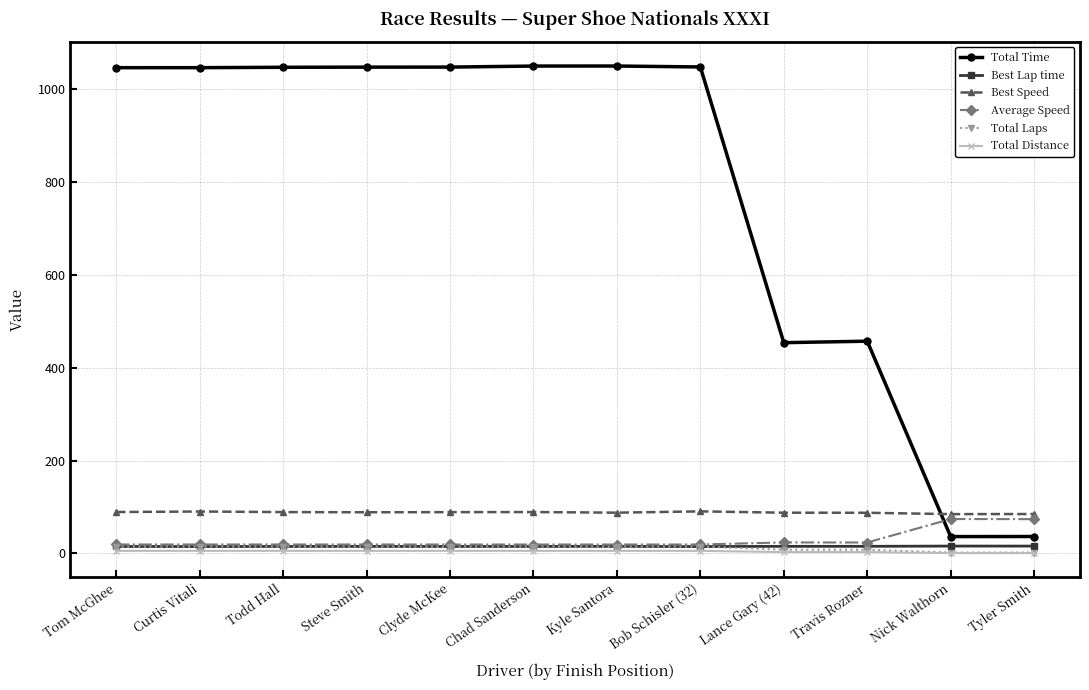

The Total Time series shows 1724.6 at Steve Smith. True or false?

False